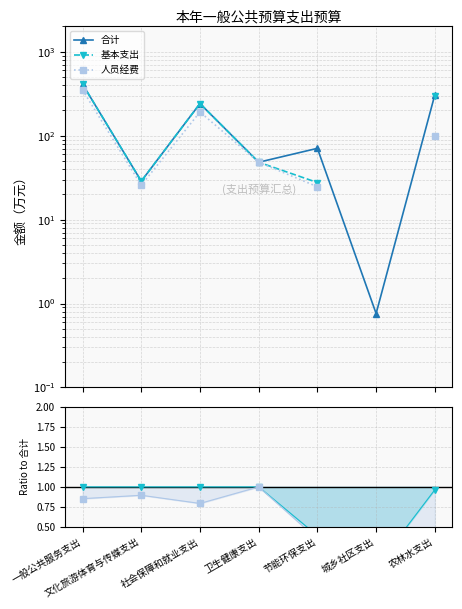

What is the label of the 2nd point from the left?

文化旅游体育与传媒支出